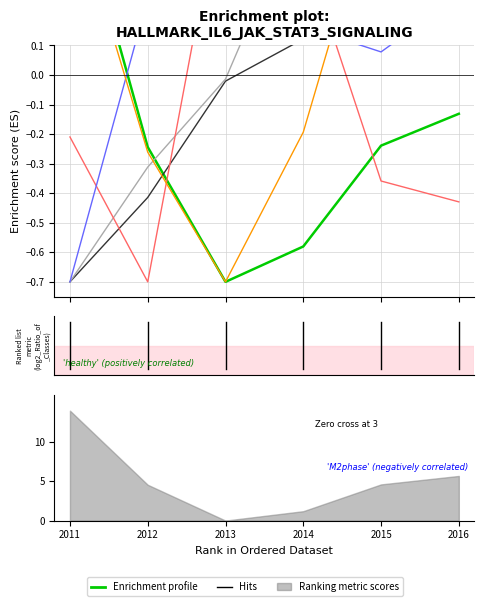

Rank the categories by Region 5 value from lowest to highest.

2011, 2012, 2013, 2014, 2016, 2015